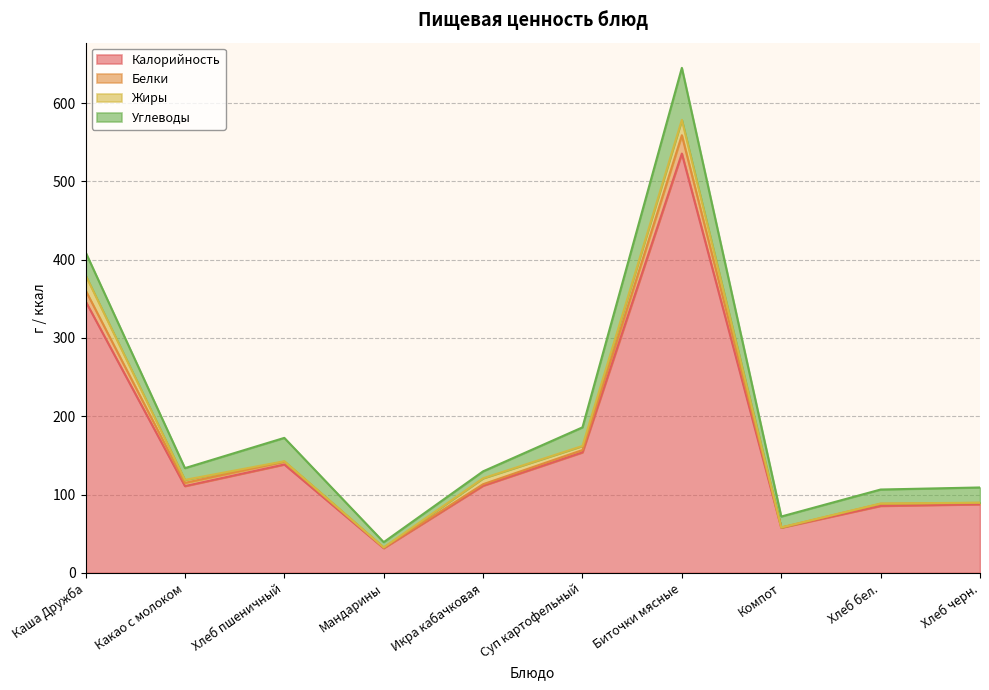

At which category is the sum across all series the highest?

Биточки мясные